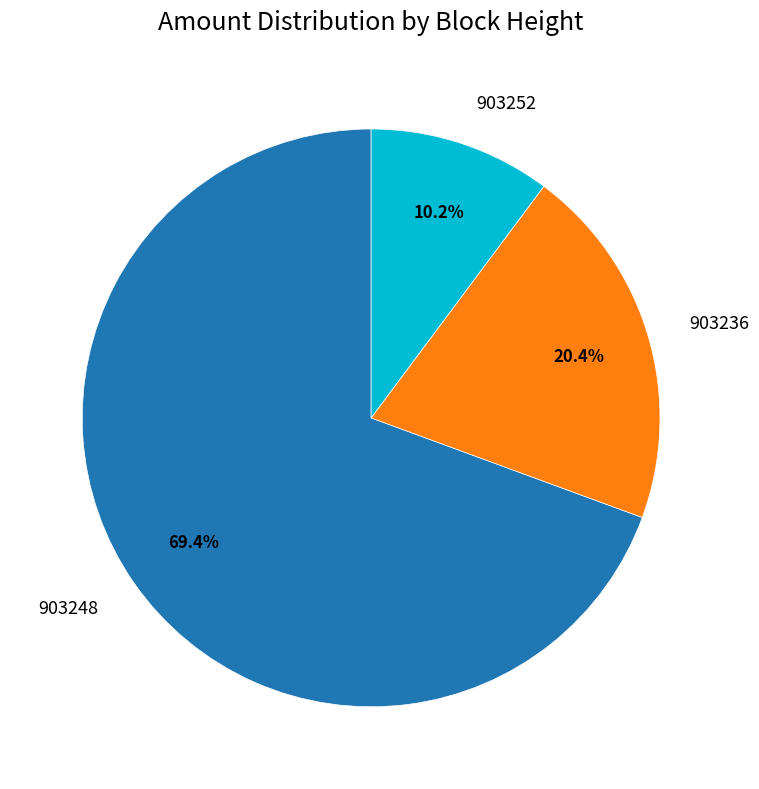

Which category has the smallest portion of the pie?

903252